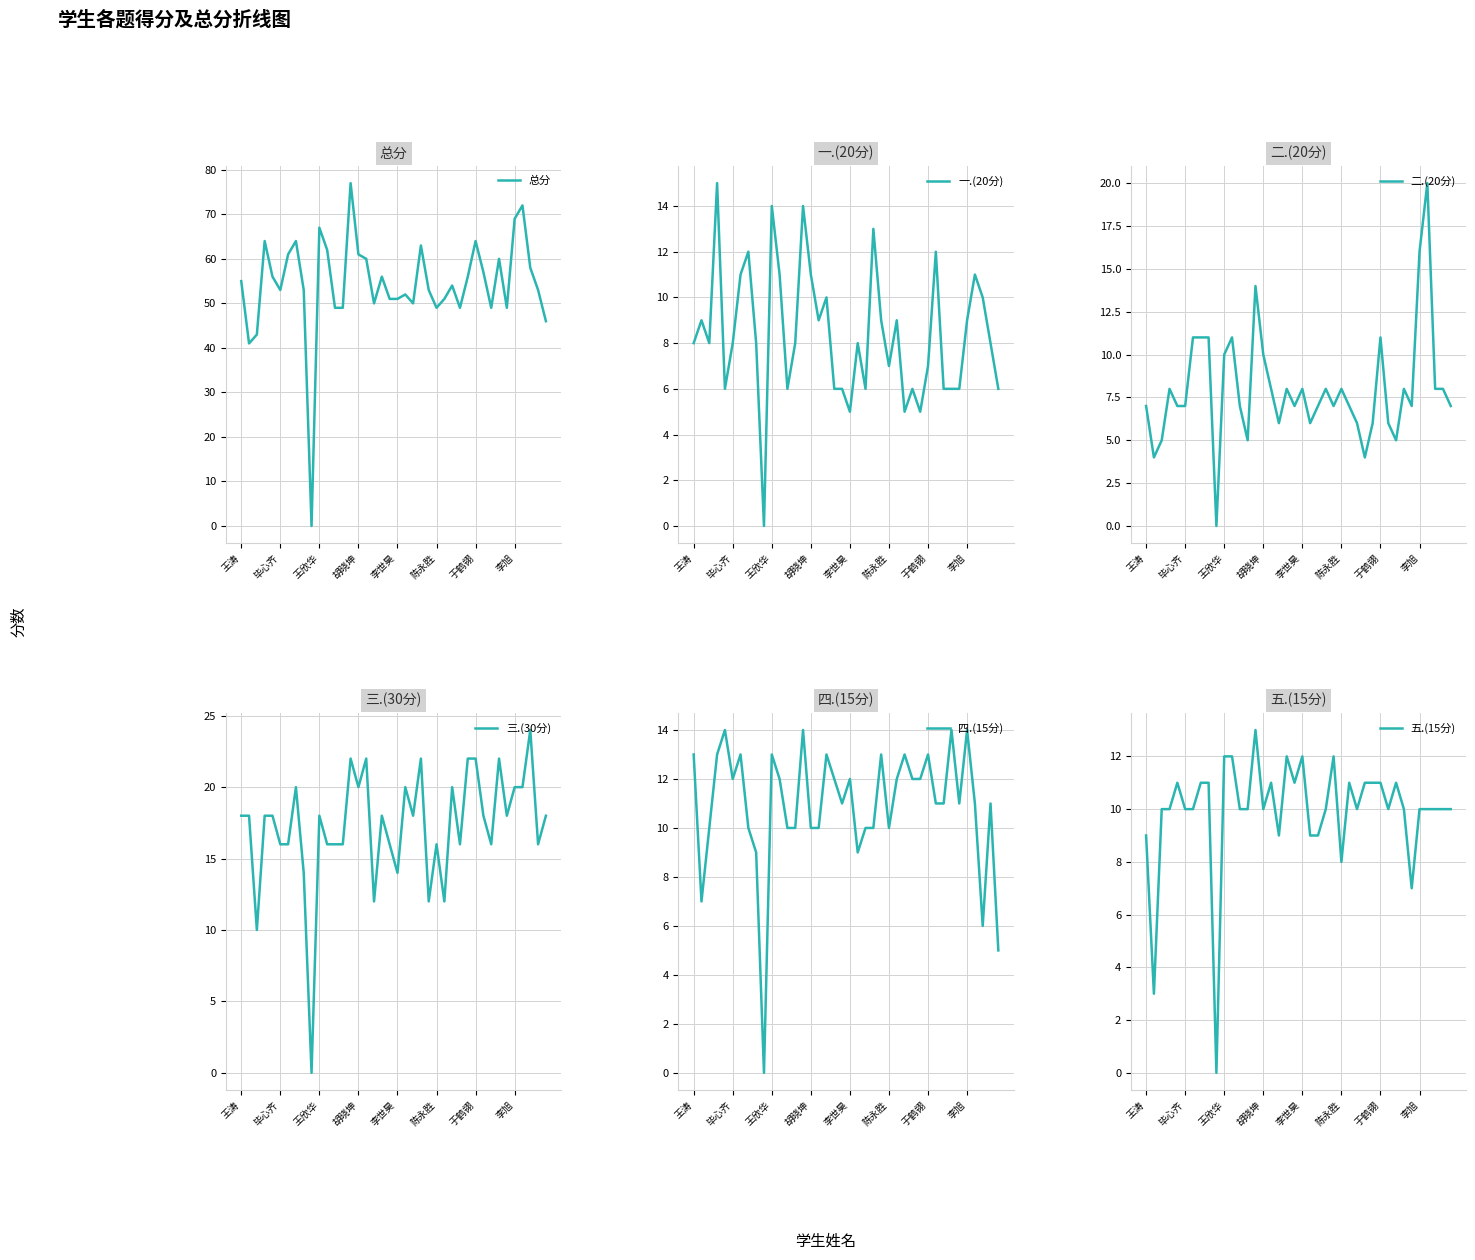

The 三.(30分) series shows 25 at 19. True or false?

False